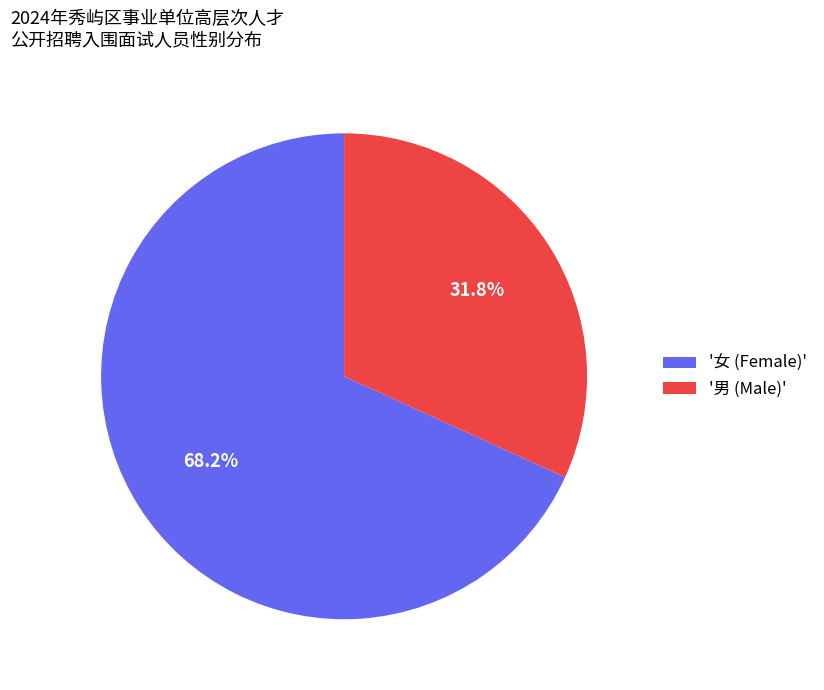

Count the number of slices in the pie.

2